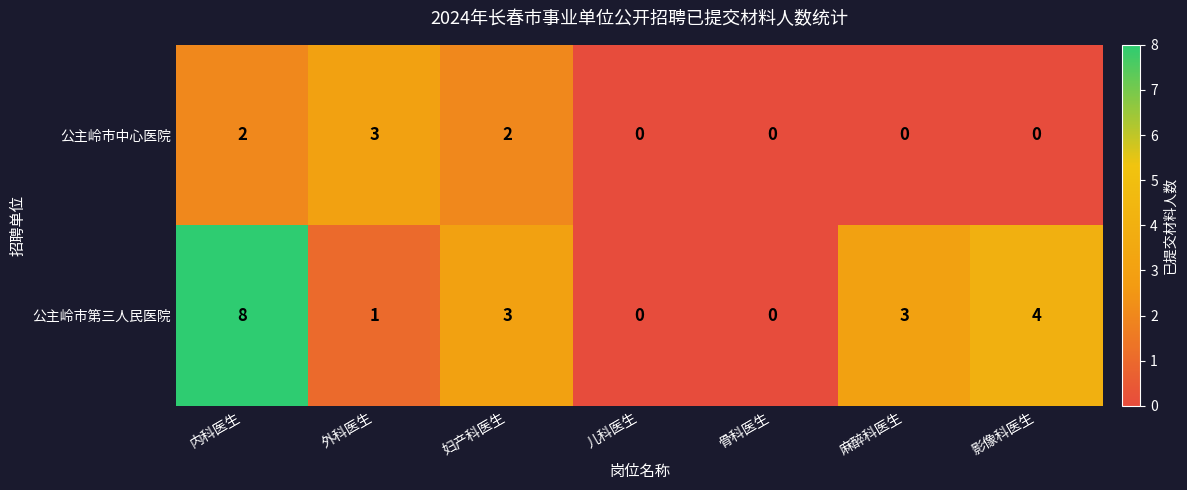

The value of 公主岭市第三人民医院 at 妇产科医生 is 1. True or false?

False